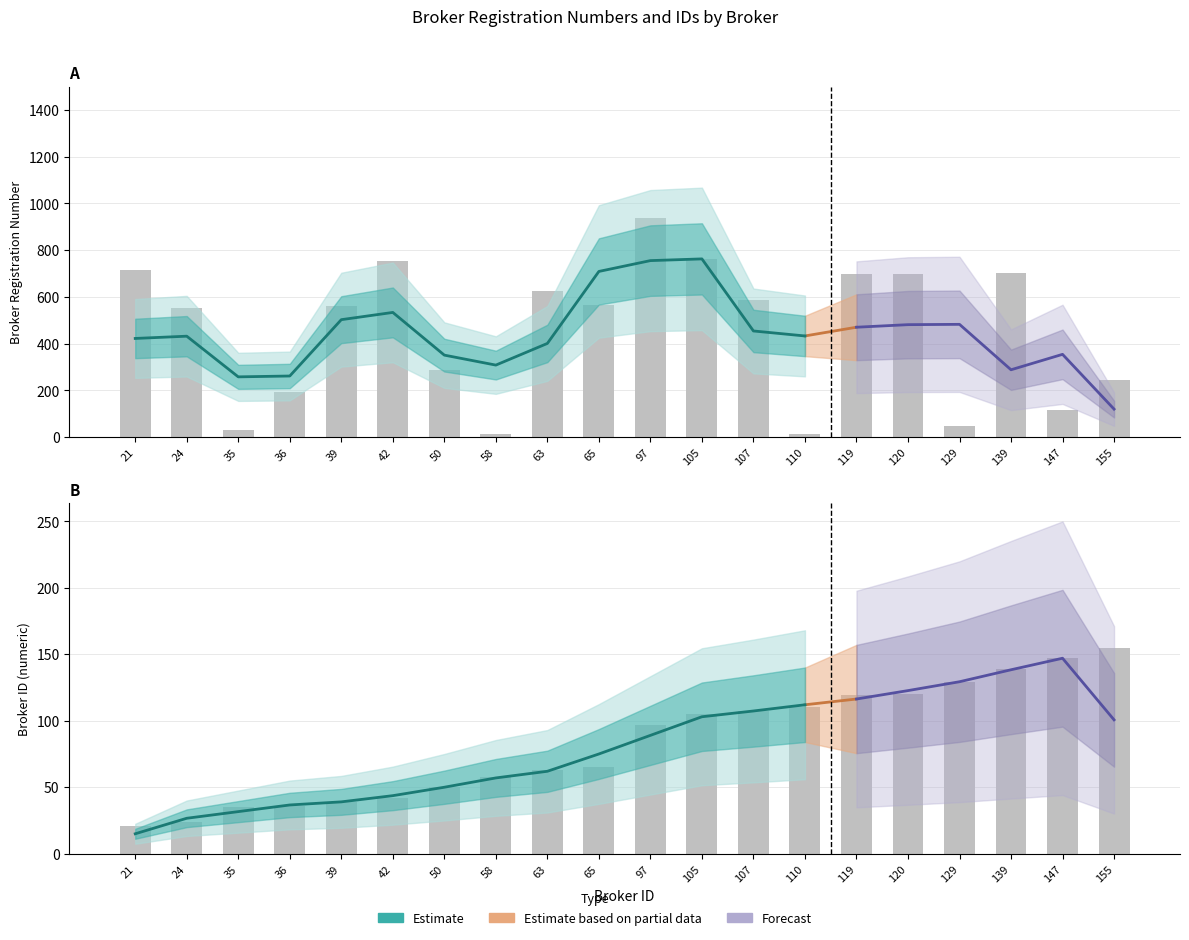

Which label corresponds to the largest value in the chart?

97